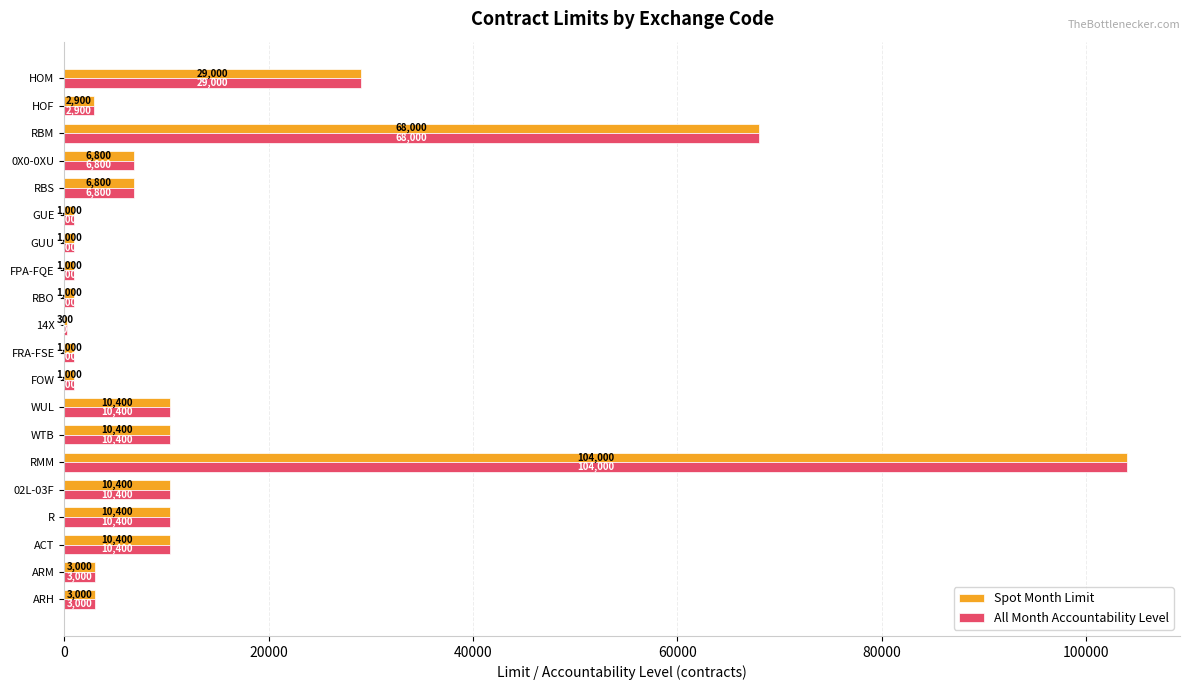

What is the maximum value for Spot Month Limit?

104000